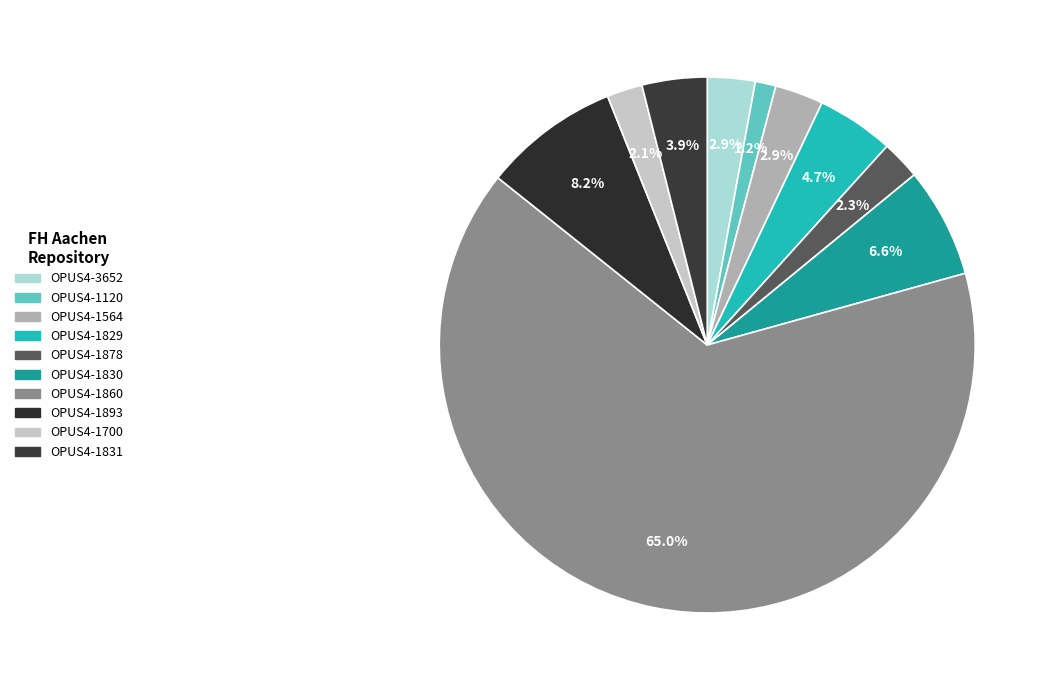

To the nearest percent, what is the combined percentage of OPUS4-1120 and OPUS4-1830?

8%